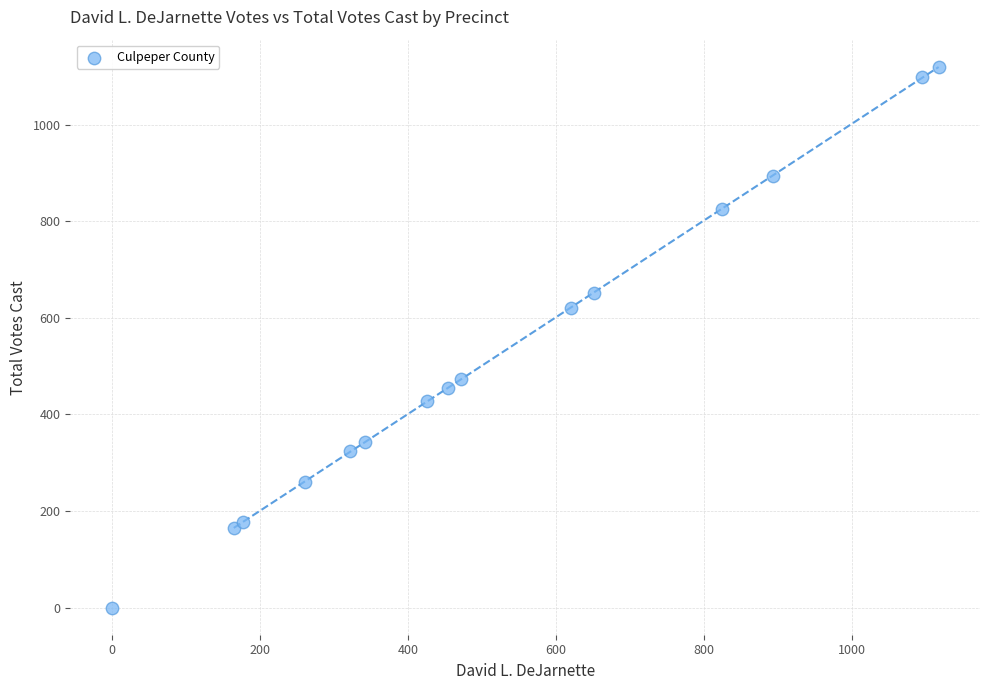

What is the range of Y values (max minus min)?

1120